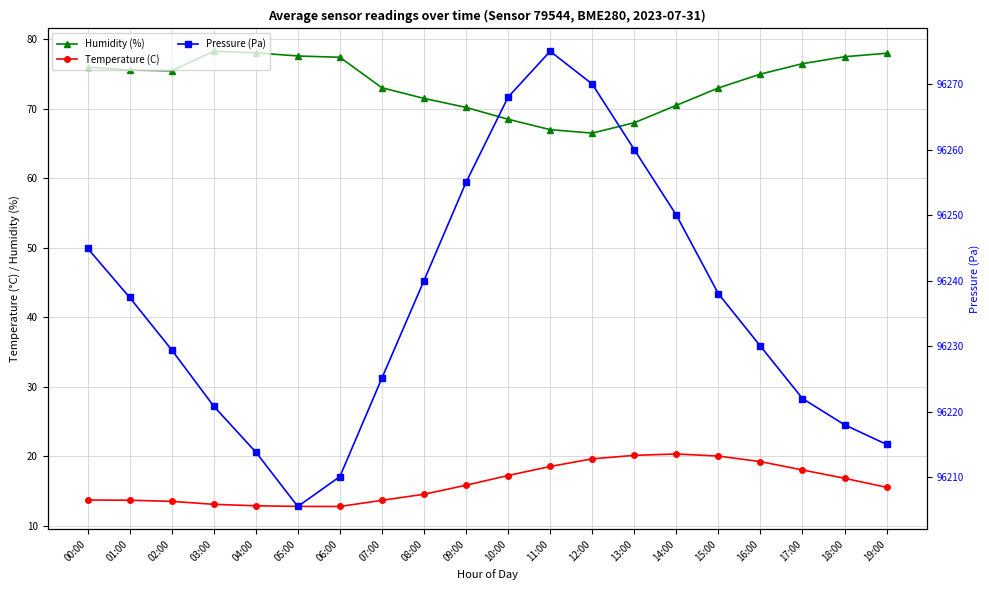

What is the difference between the highest and lowest values at 03:00?

96207.8